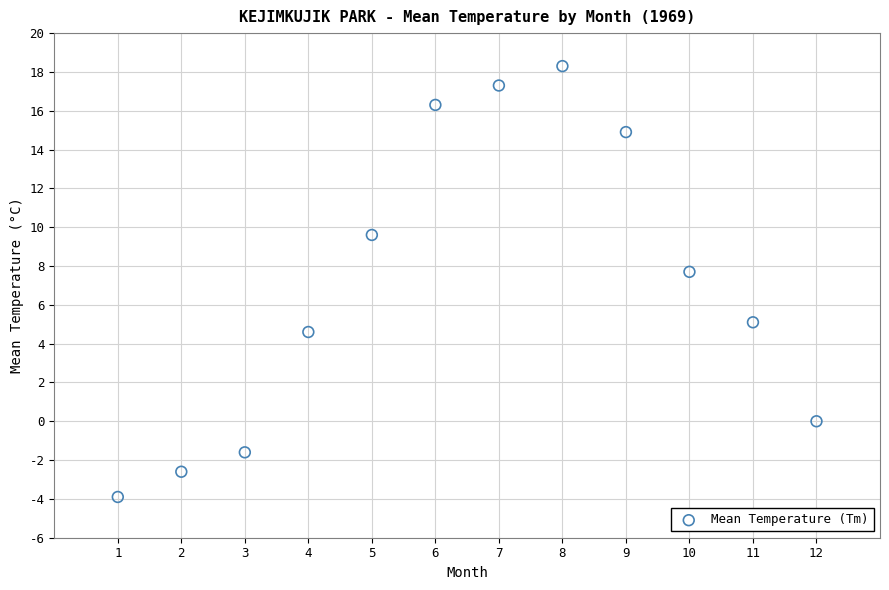

What Y value in the scatter plot is closest to 7?

7.7